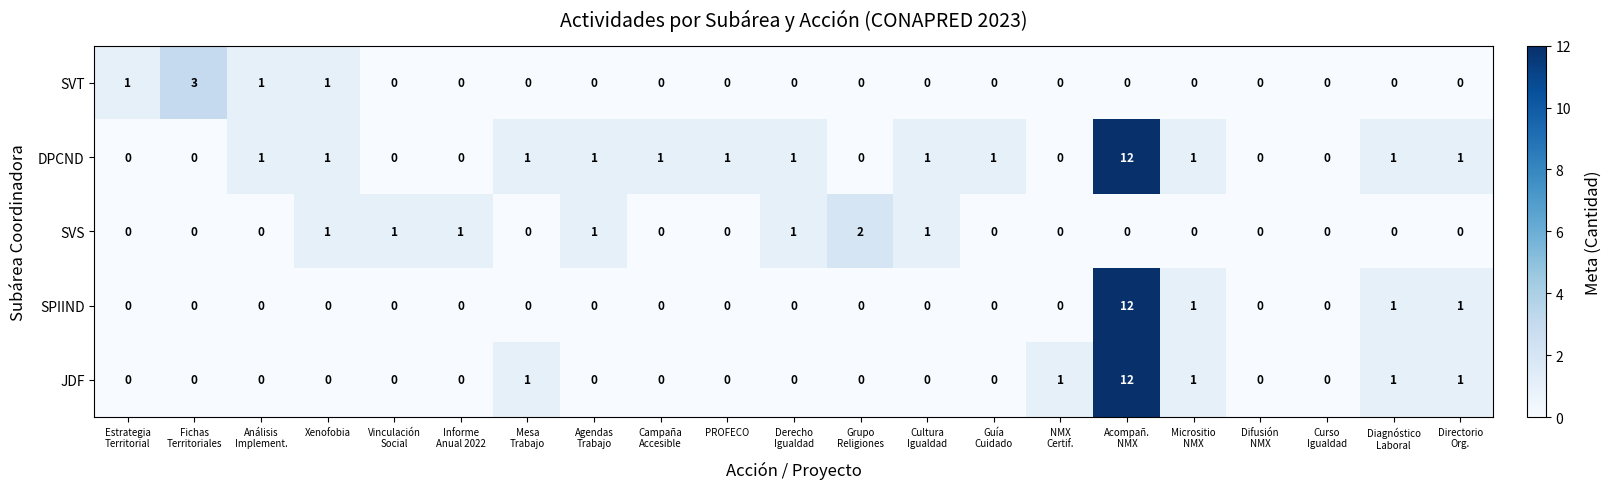

Which series has the largest total across all categories?

DPCND